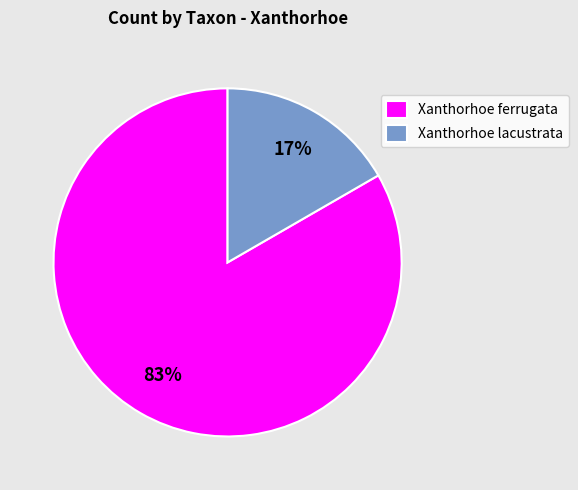

To the nearest percent, what is the average slice percentage?

50%